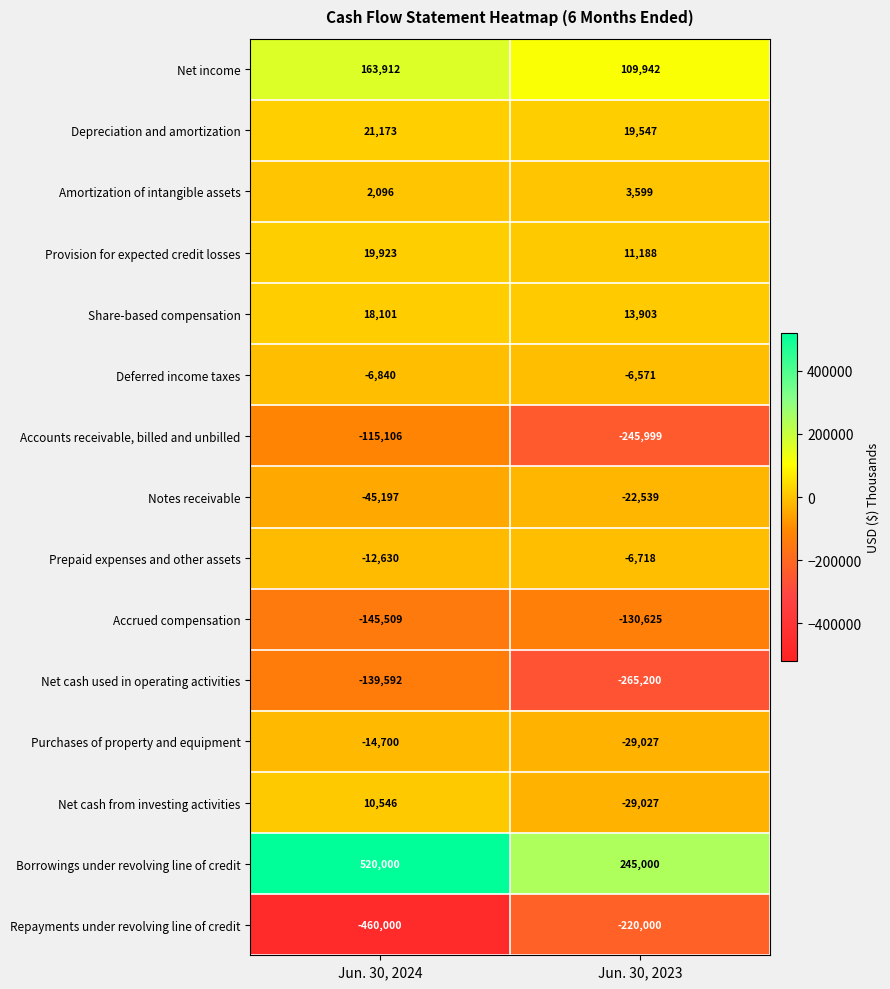

Reading right to left, transcribe all the data shown in this chart.

Net income: 109942	163912
Depreciation and amortization: 19547	21173
Amortization of intangible assets: 3599	2096
Provision for expected credit losses: 11188	19923
Share-based compensation: 13903	18101
Deferred income taxes: -6571	-6840
Accounts receivable, billed and unbilled: -245999	-115106
Notes receivable: -22539	-45197
Prepaid expenses and other assets: -6718	-12630
Accrued compensation: -130625	-145509
Net cash used in operating activities: -265200	-139592
Purchases of property and equipment: -29027	-14700
Net cash from investing activities: -29027	10546
Borrowings under revolving line of credit: 245000	520000
Repayments under revolving line of credit: -220000	-460000